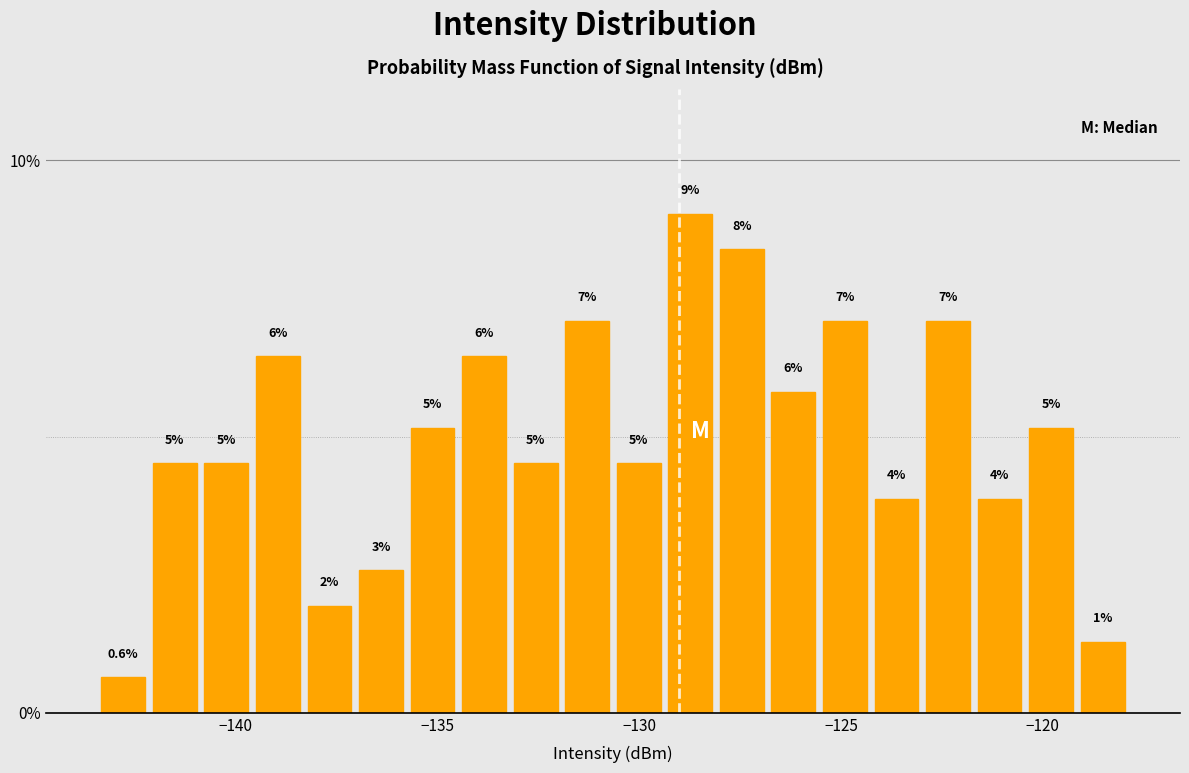

Around what value on the x-axis is the tallest bar? Give the approximate position of its centre, as read against the axis.

-128.5